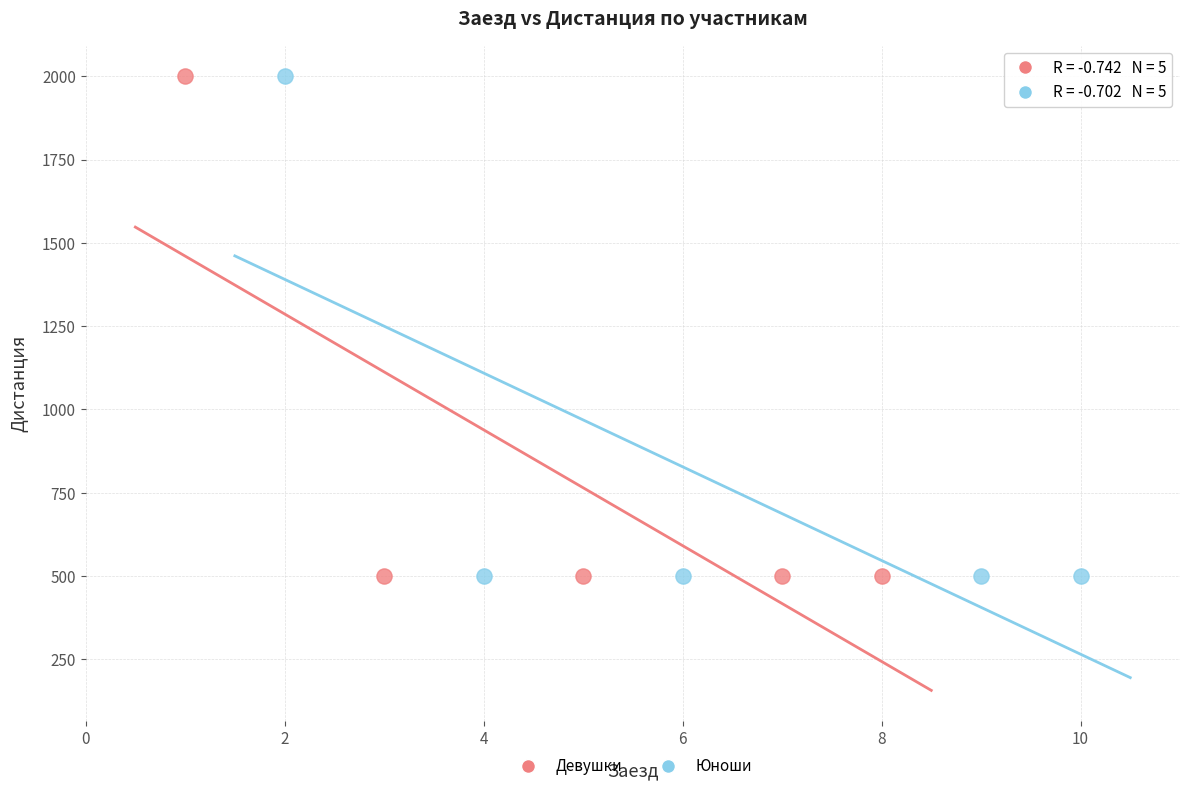

What are all the series names shown in the legend?

Девушки, Юноши